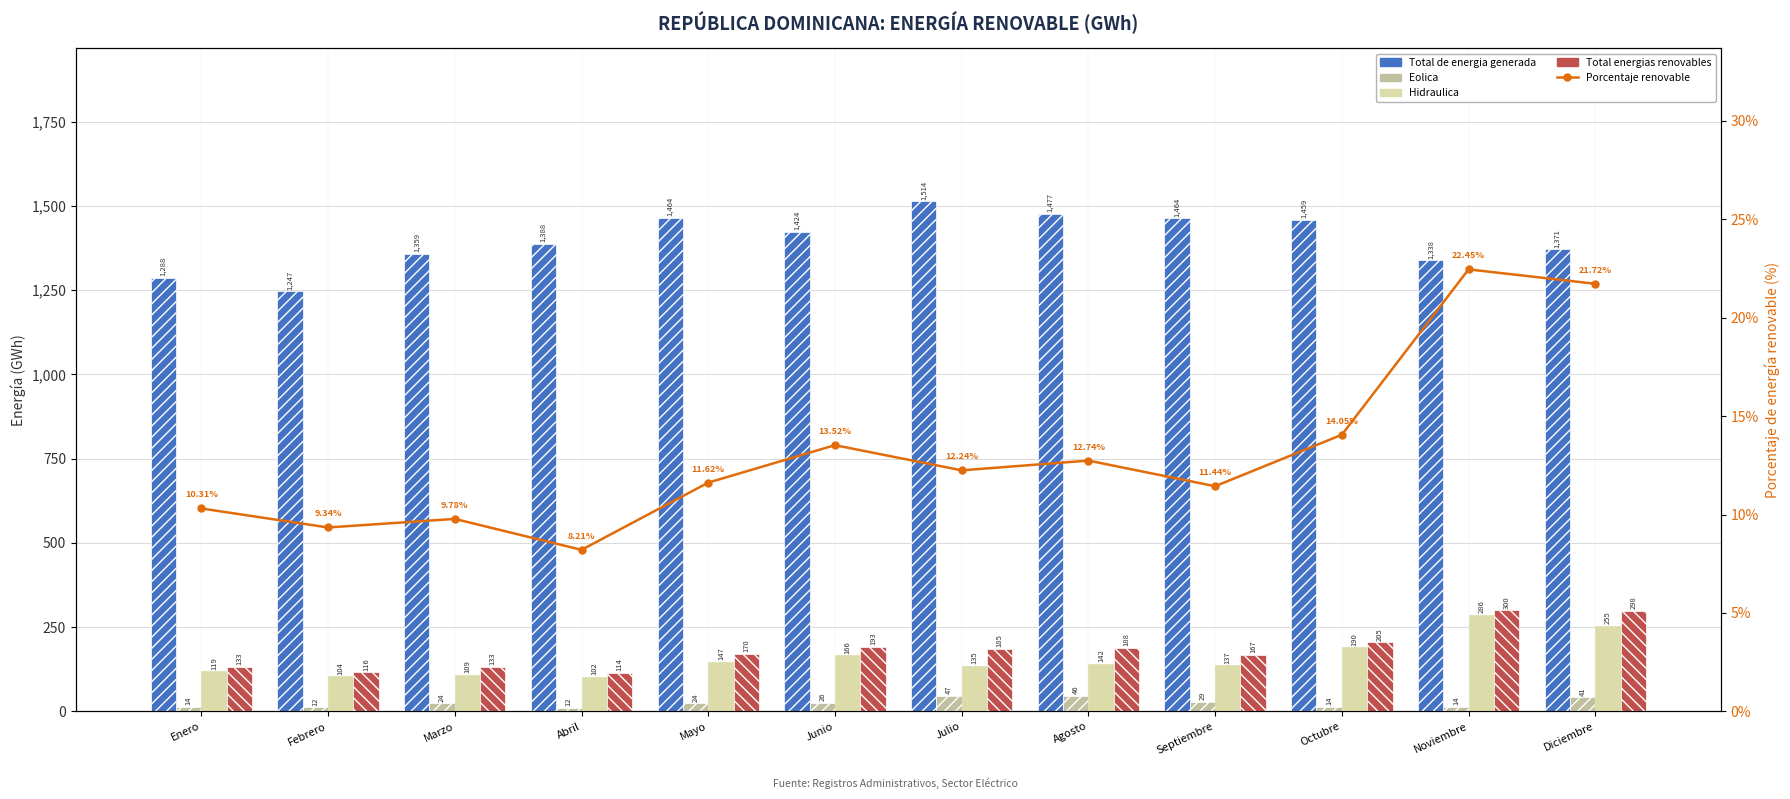

What is the label of the 7th bar from the right?

Junio